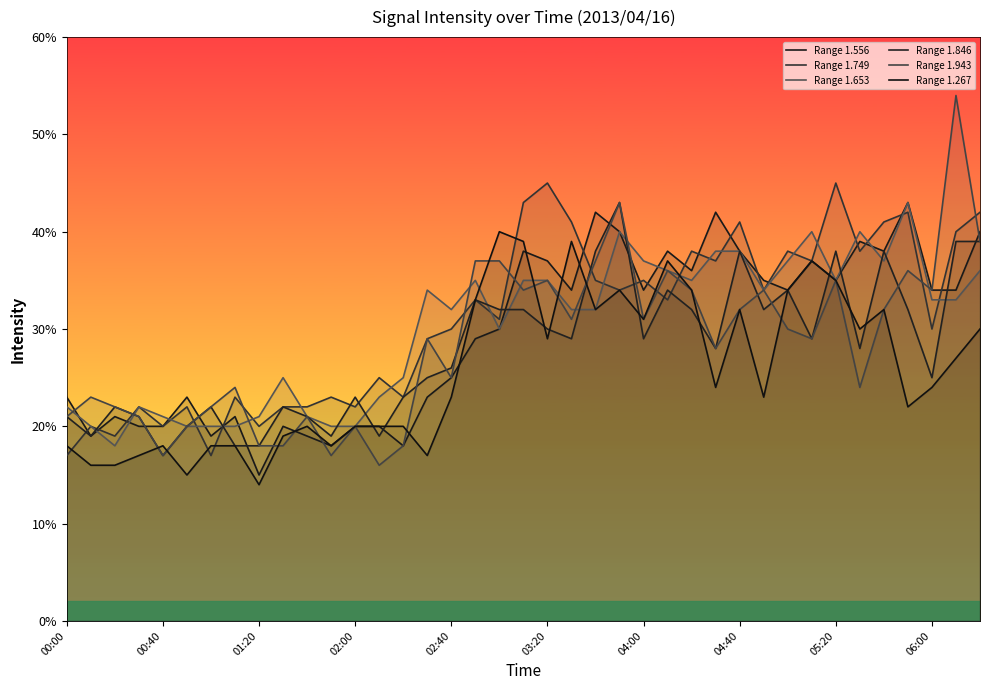

What position from the left is 02:00?

4